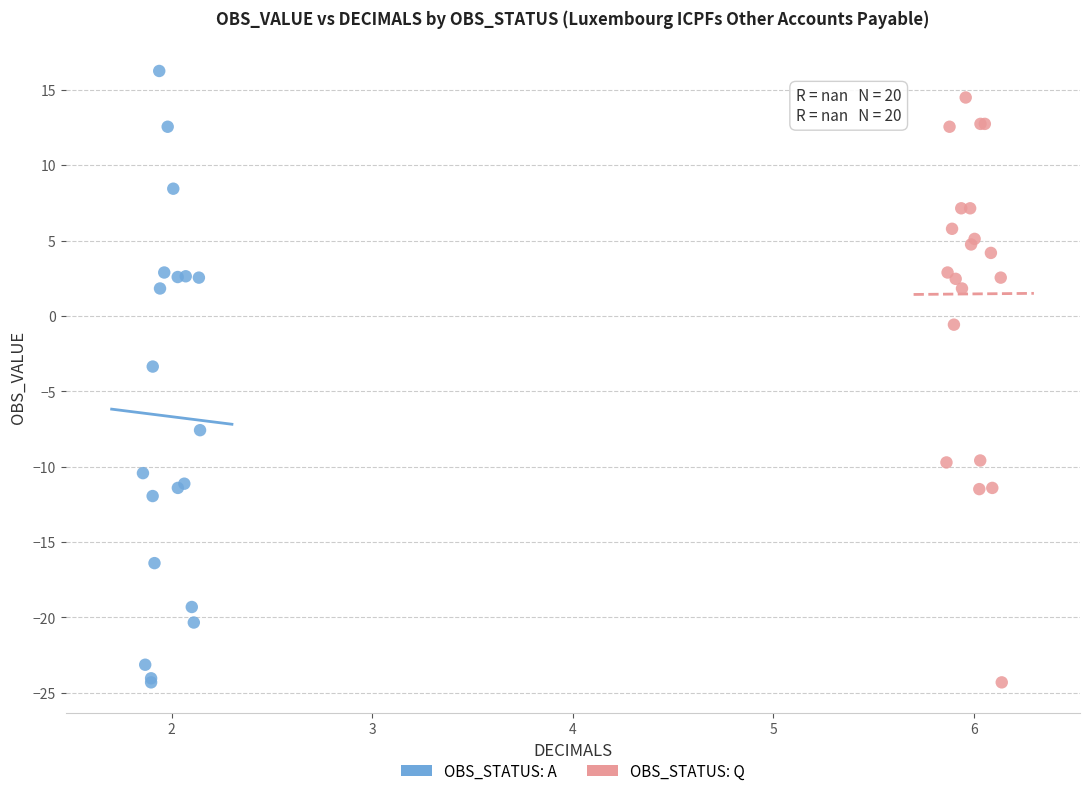

What are all the series names shown in the legend?

OBS_STATUS: A, OBS_STATUS: Q